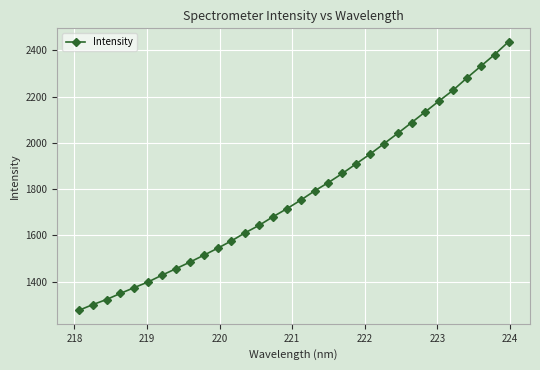

What is the sum of all values?

56871.1